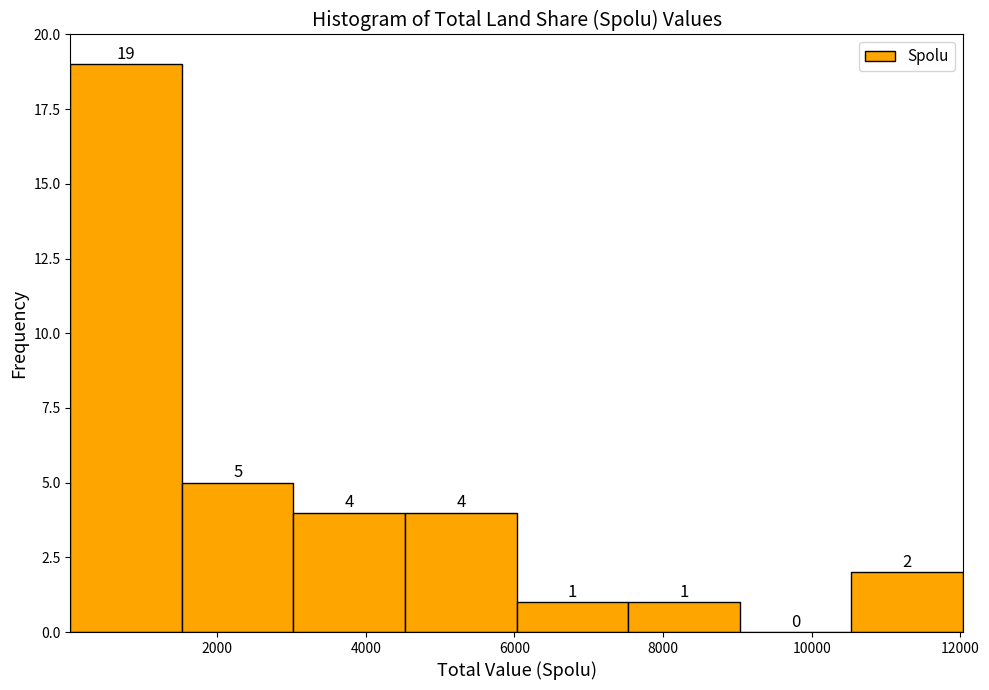

Which range on the x-axis has the tallest bar?

0 to 1600